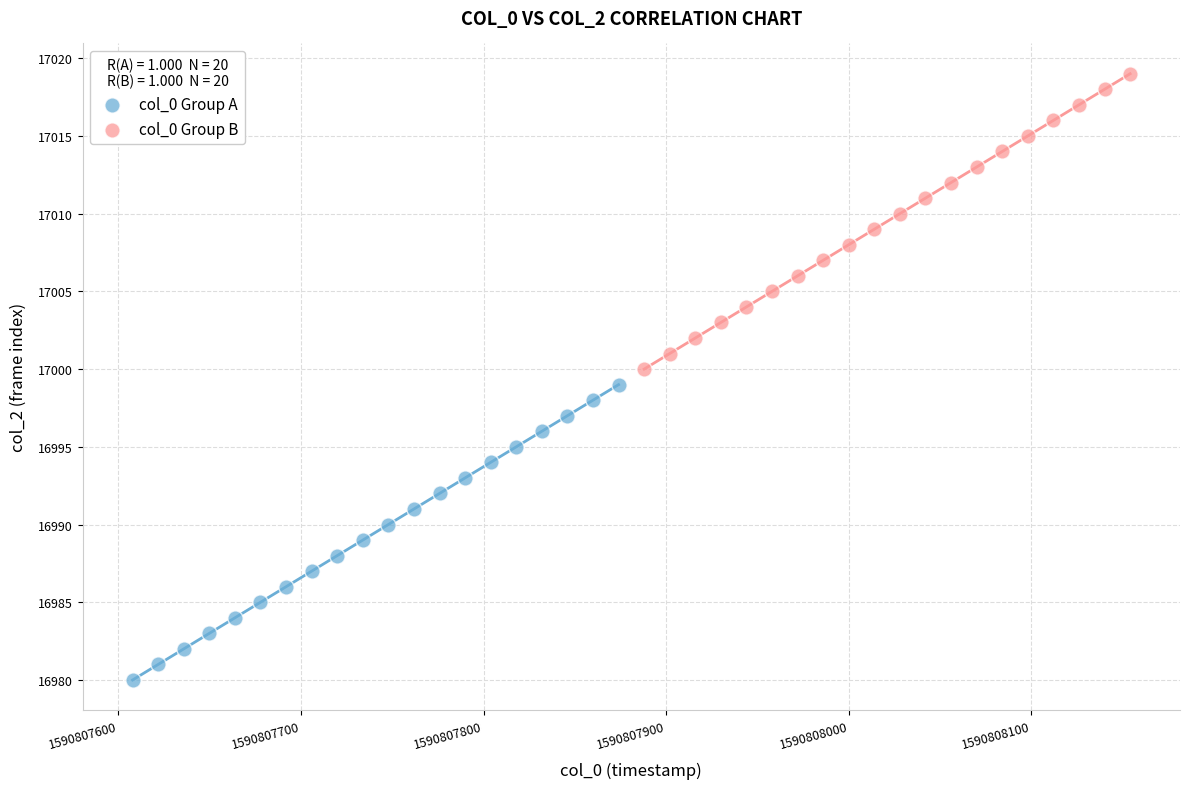

Which series reaches the minimum Y coordinate?

col_0 Group A